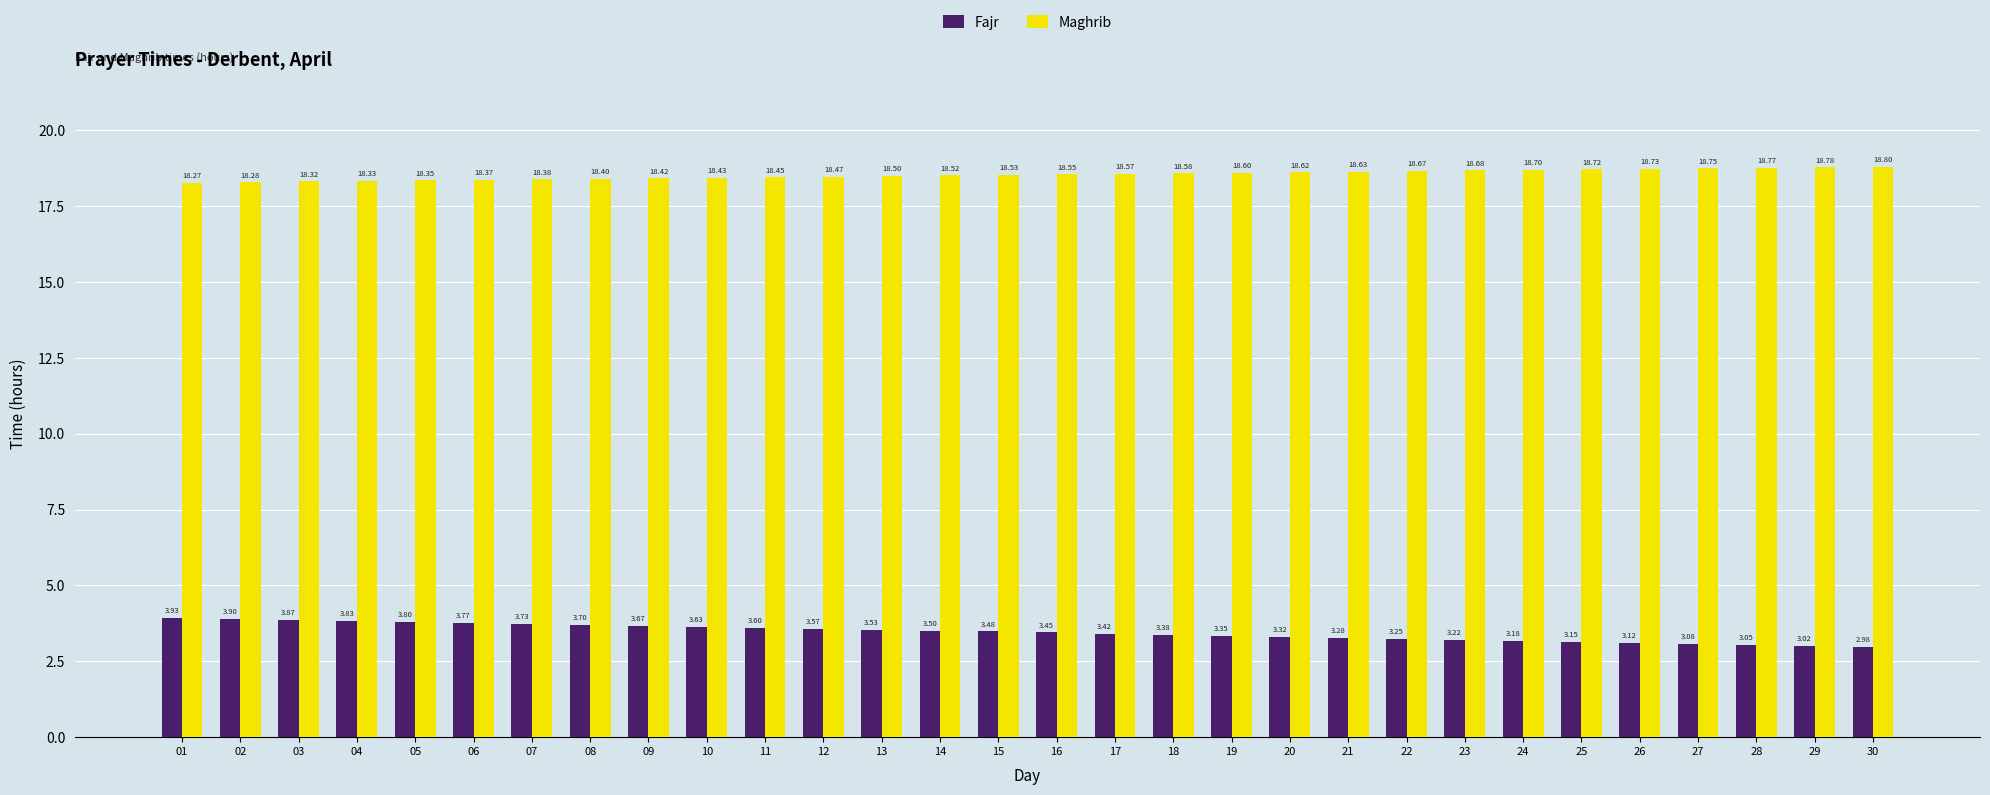

What is the sum of the Maghrib values at 16 and 28?

37.3